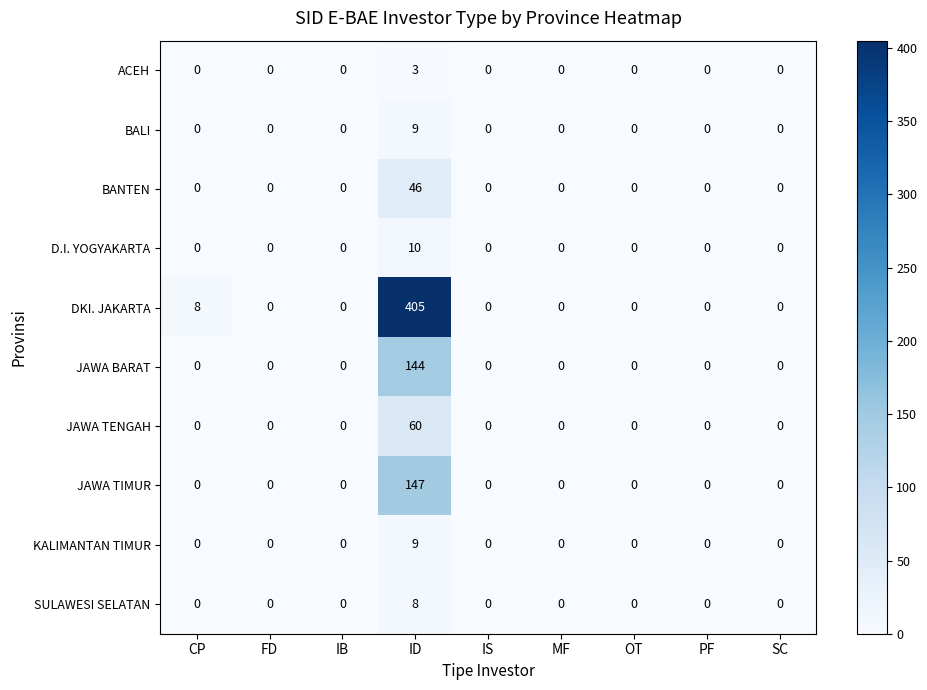

Count the number of data series in this chart.

10